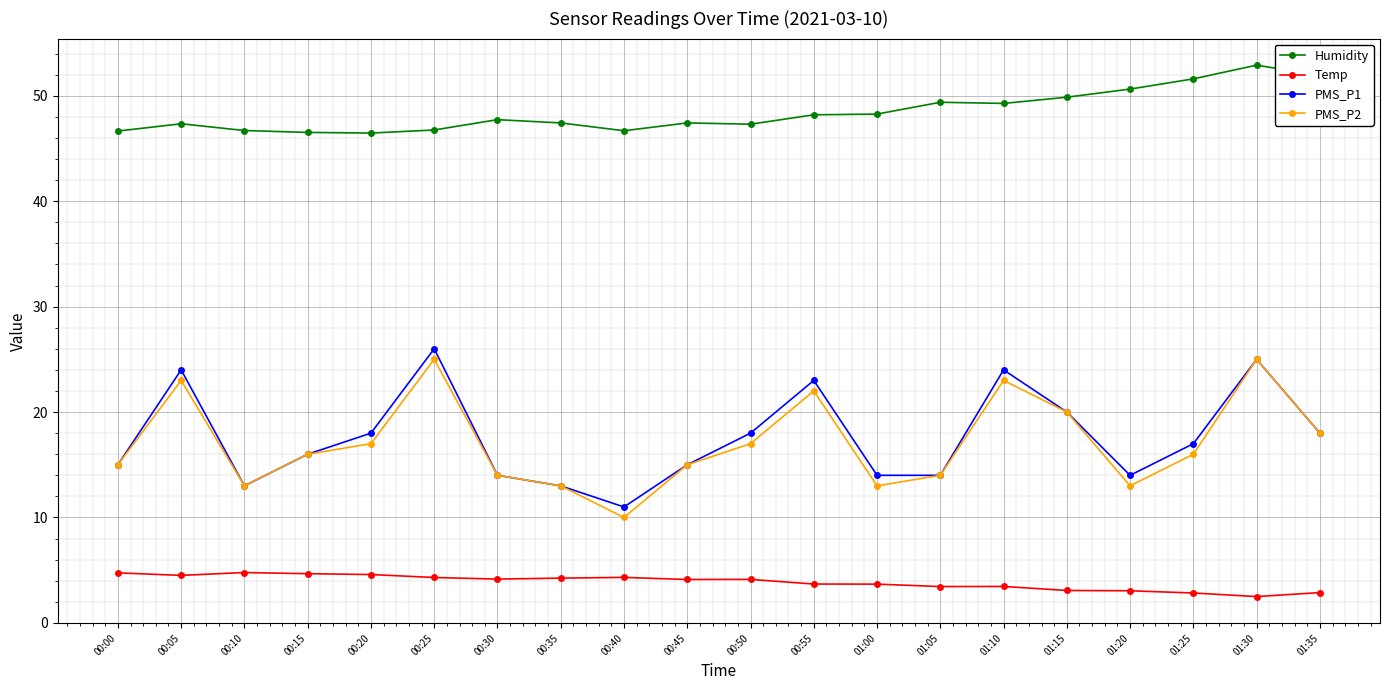

The PMS_P2 series shows 5.8 at 00:20. True or false?

False